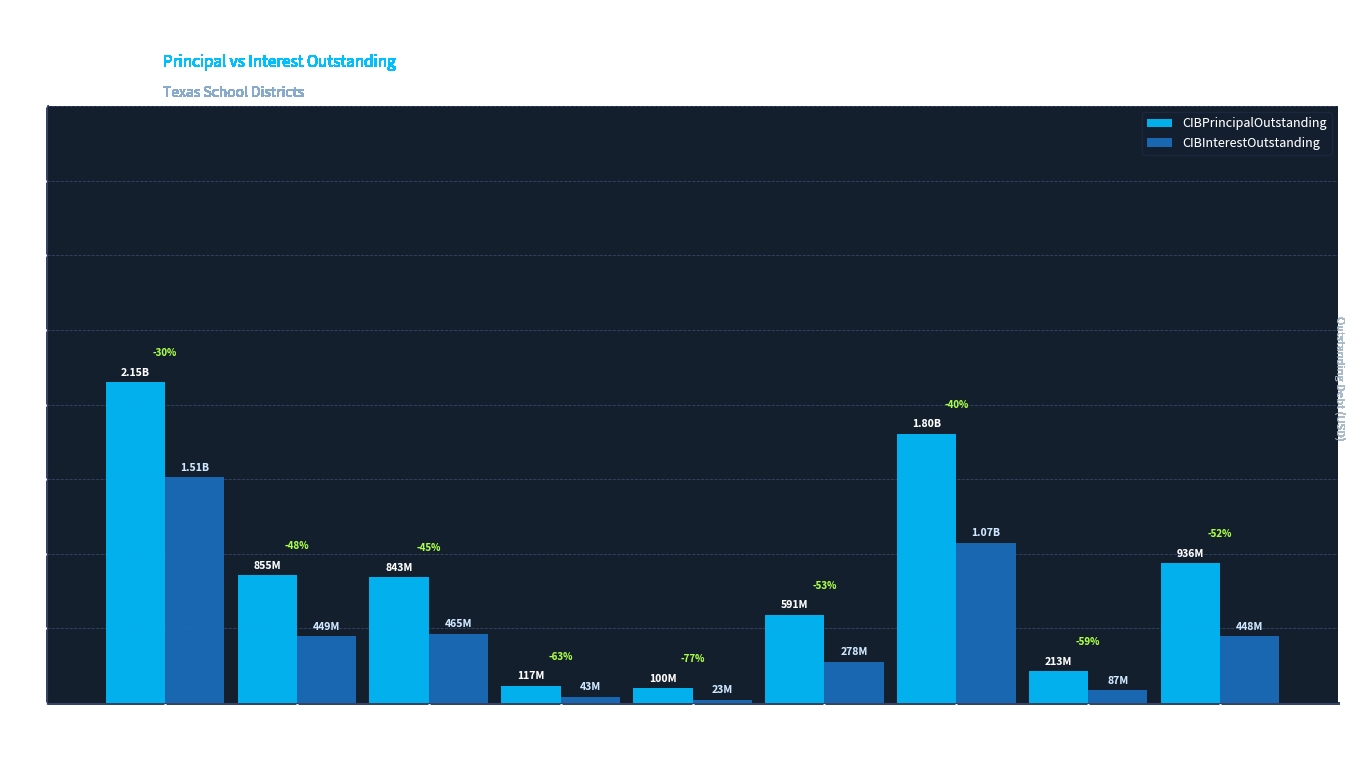

Reading left to right, list all the values displayed in this chart.

CIBPrincipalOutstanding: Denton ISD=2149905000.0	Spring ISD=855450000.0	Corpus Christi ISD=842590000.0	Edinburg CISD=116520000.0	Ector County ISD=100340000.0	Irving ISD=591470000.0	Northwest ISD=1804485000.0	Amarillo ISD=213010000.0	Alvin ISD=936195000.0
CIBInterestOutstanding: Denton ISD=1513293755.1	Spring ISD=448643279.3	Corpus Christi ISD=464749943.0	Edinburg CISD=42658450.0	Ector County ISD=23391437.0	Irving ISD=278287708.3	Northwest ISD=1074400532.2	Amarillo ISD=86593901.0	Alvin ISD=447624416.2